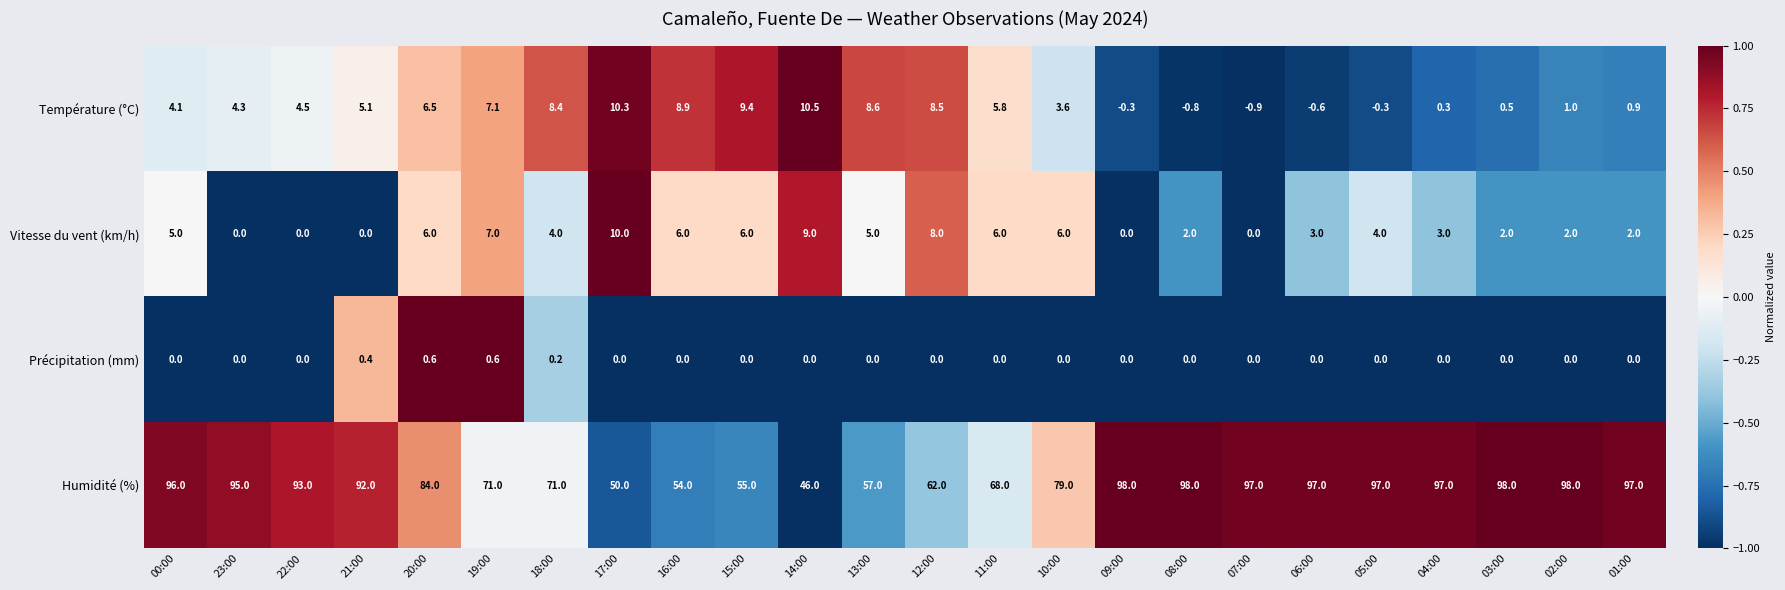

What value does the Température (°C) series have at 04:00?

0.3